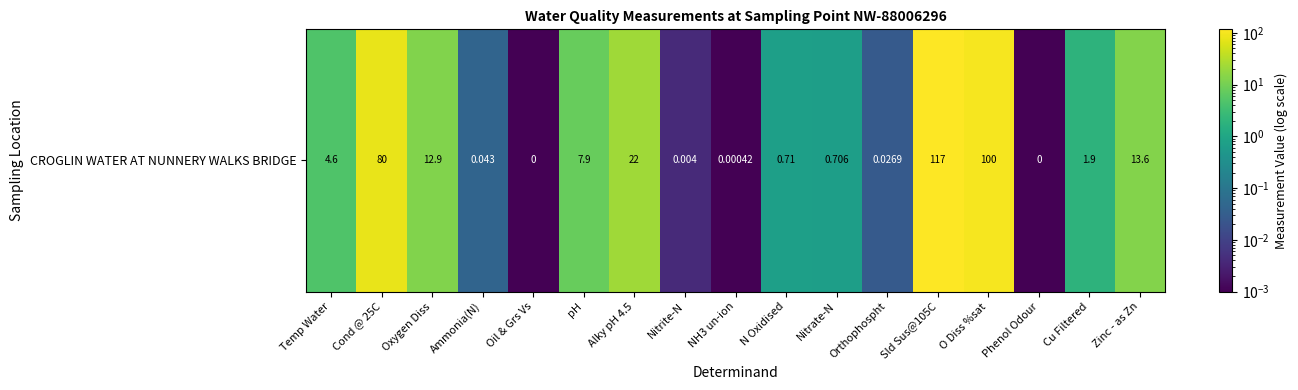

Which category has the lowest value across all series?

Oil & Grs Vs